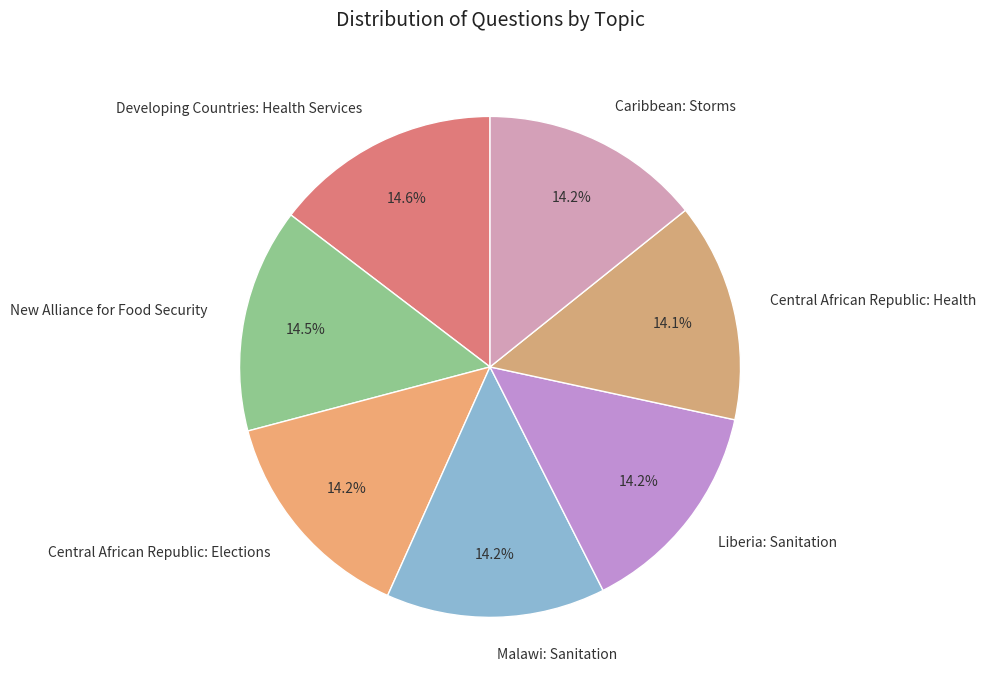

Is there any slice that represents more than half of the pie?

No